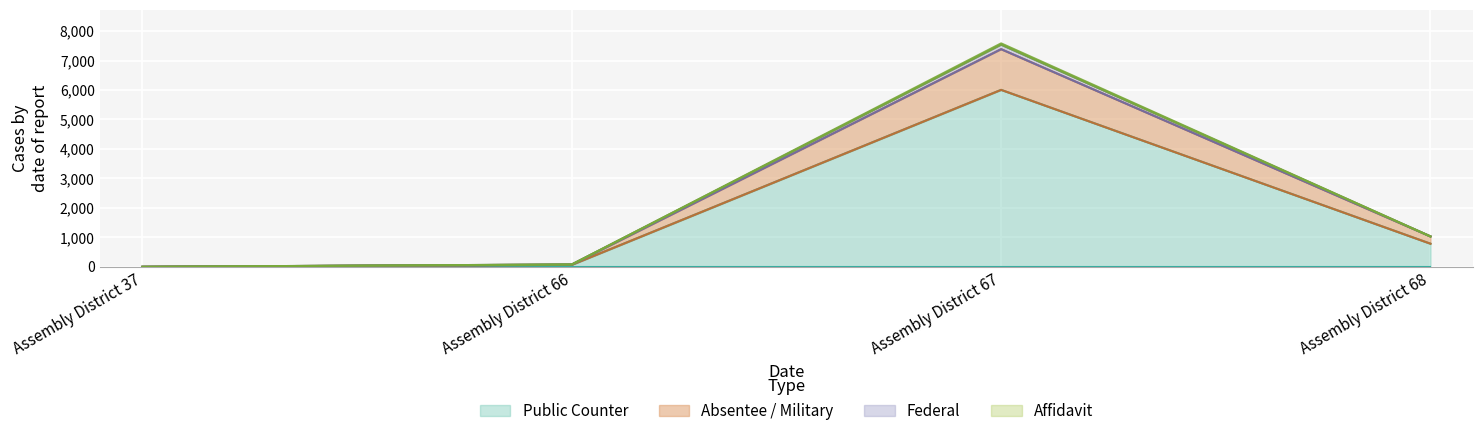

What is the maximum value for Public Counter?

6005